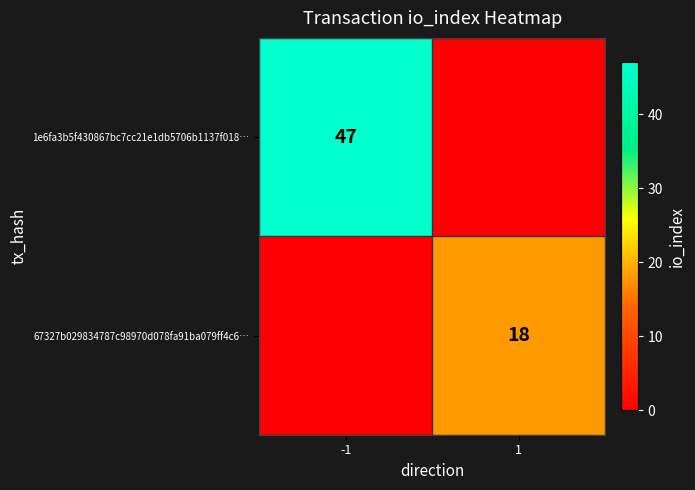

Is it true that 1e6fa3b5f430867bc7cc21e1db5706b1137f018… equals 24 at -1?

False